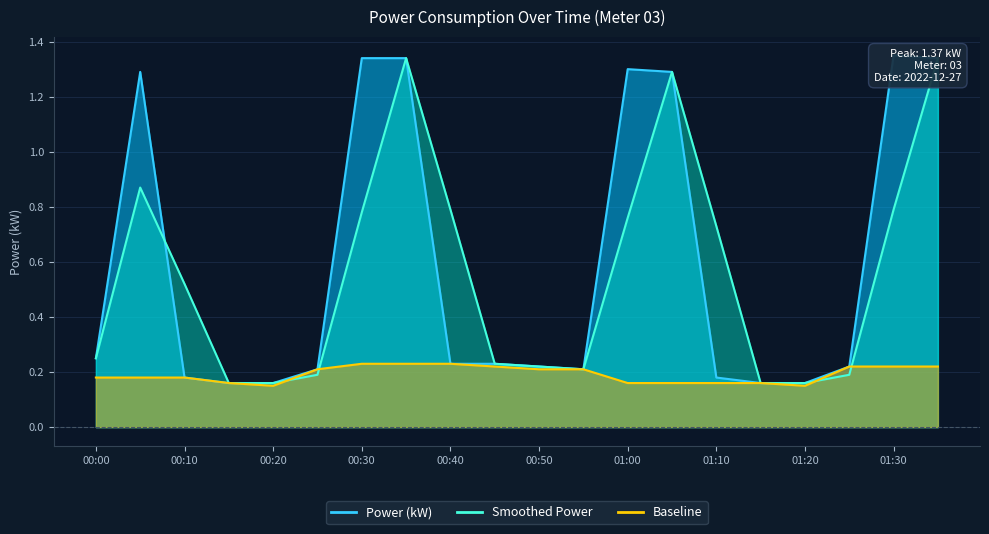

What is the label of the 3rd point from the left?

00:10